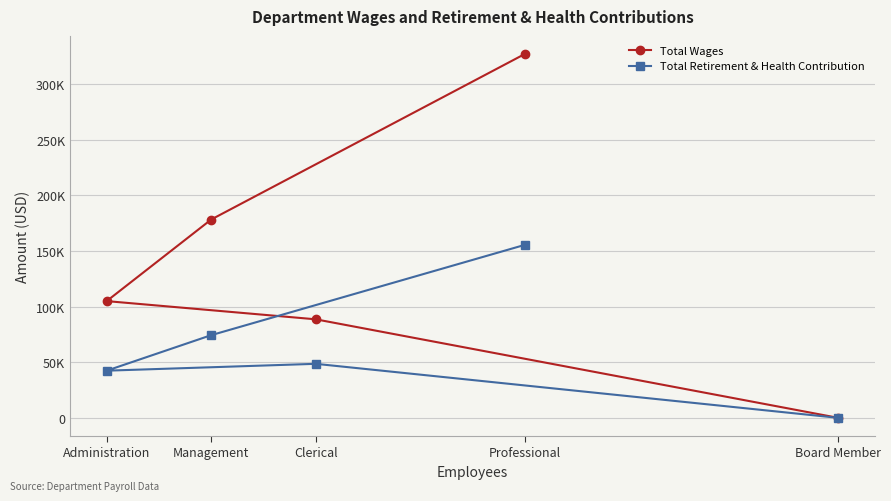

What are all the series names shown in the legend?

Total Wages, Total Retirement & Health Contribution